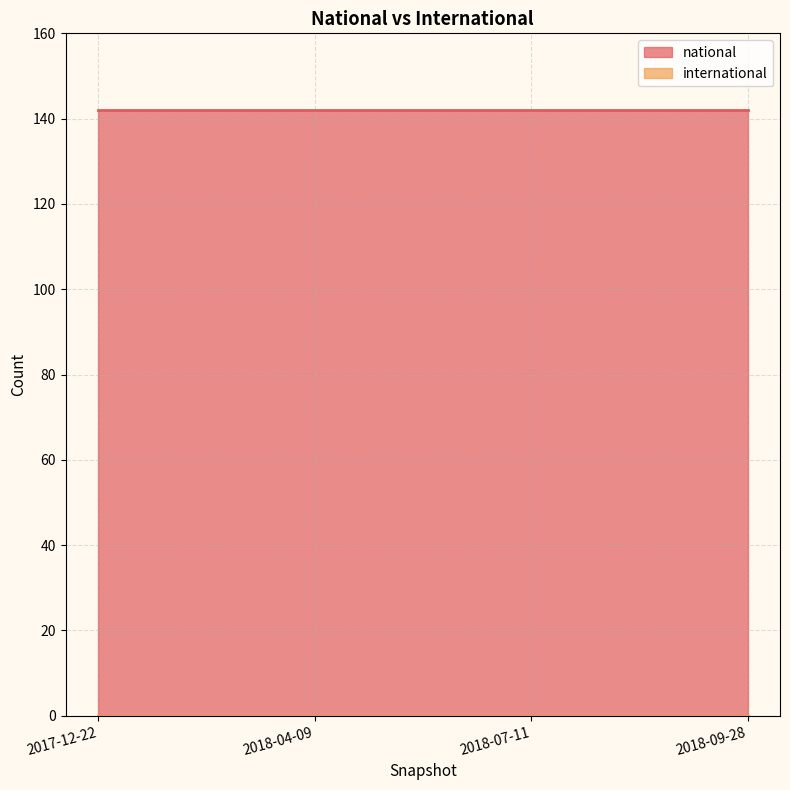

What are all the series names shown in the legend?

national, international